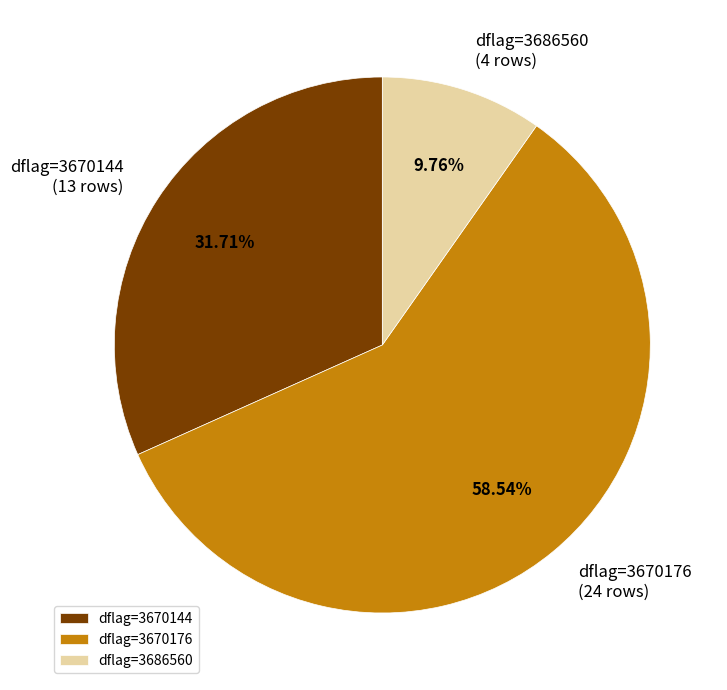

Count the number of slices in the pie.

3